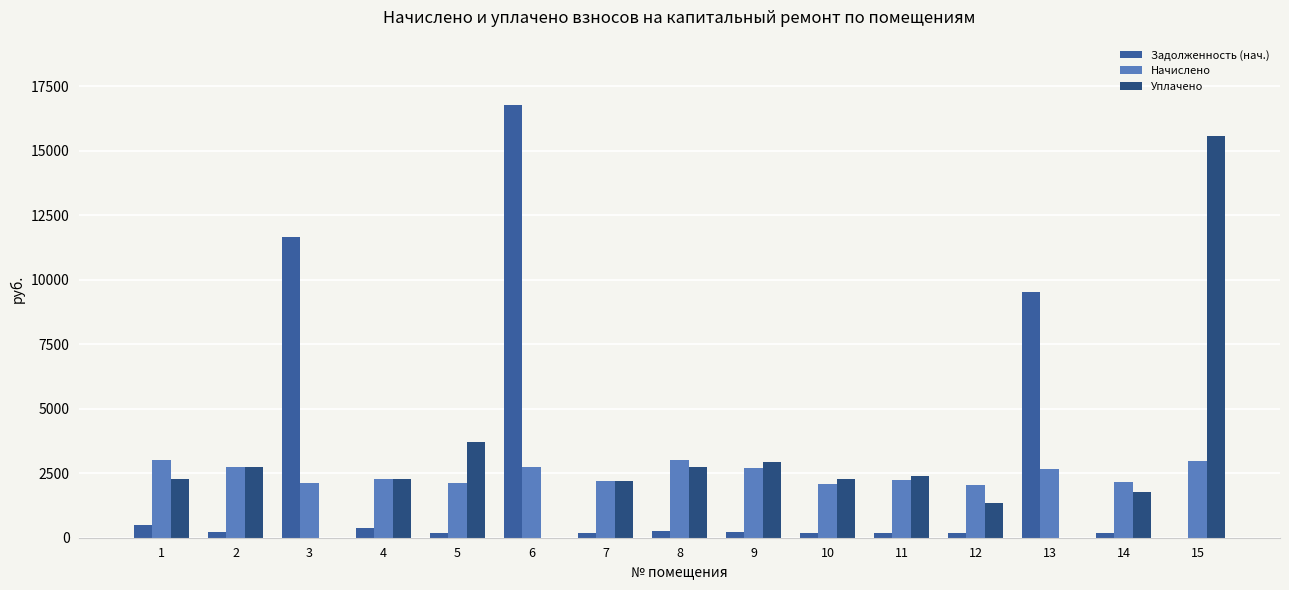

Rank the series by their maximum value, from lowest to highest.

Начислено, Уплачено, Задолженность (нач.)